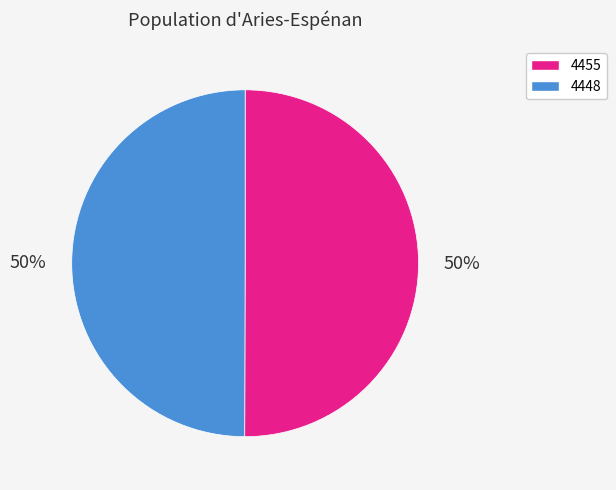

What percentage is the 4455 slice, to the nearest percent?

50%